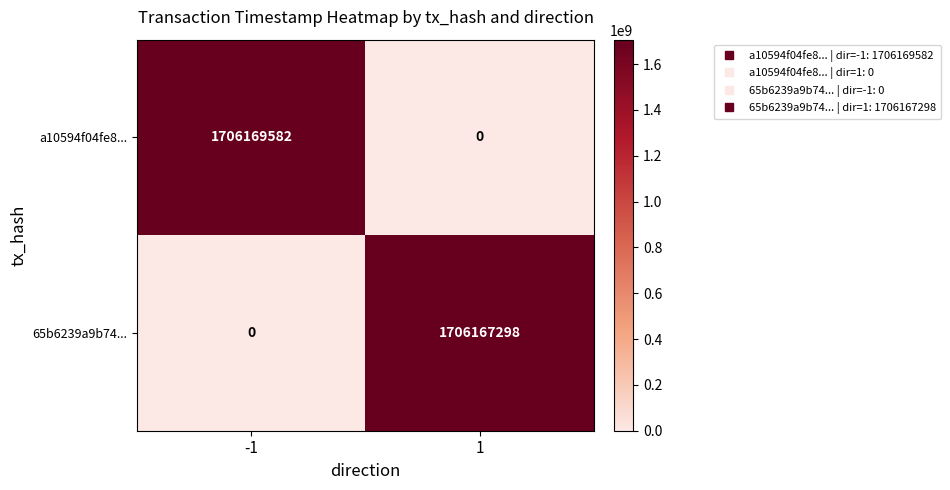

What is the spread (max minus min) of values at 1?

1706167298